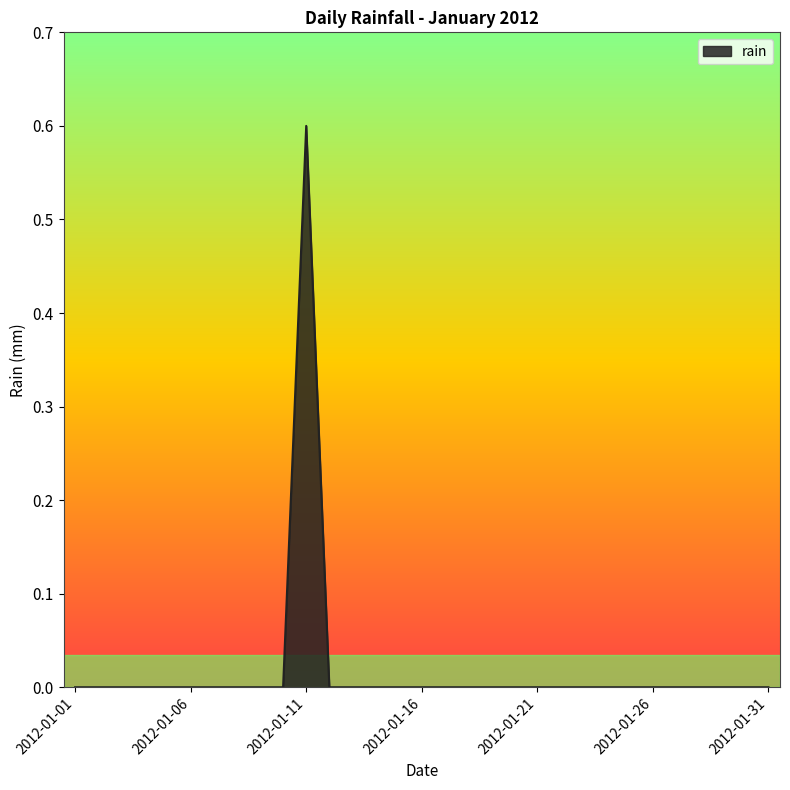

Reading left to right, what are all the values shown in this chart?

0.0	0.0	0.0	0.0	0.0	0.0	0.0	0.0	0.0	0.0	0.6	0.0	0.0	0.0	0.0	0.0	0.0	0.0	0.0	0.0	0.0	0.0	0.0	0.0	0.0	0.0	0.0	0.0	0.0	0.0	0.0